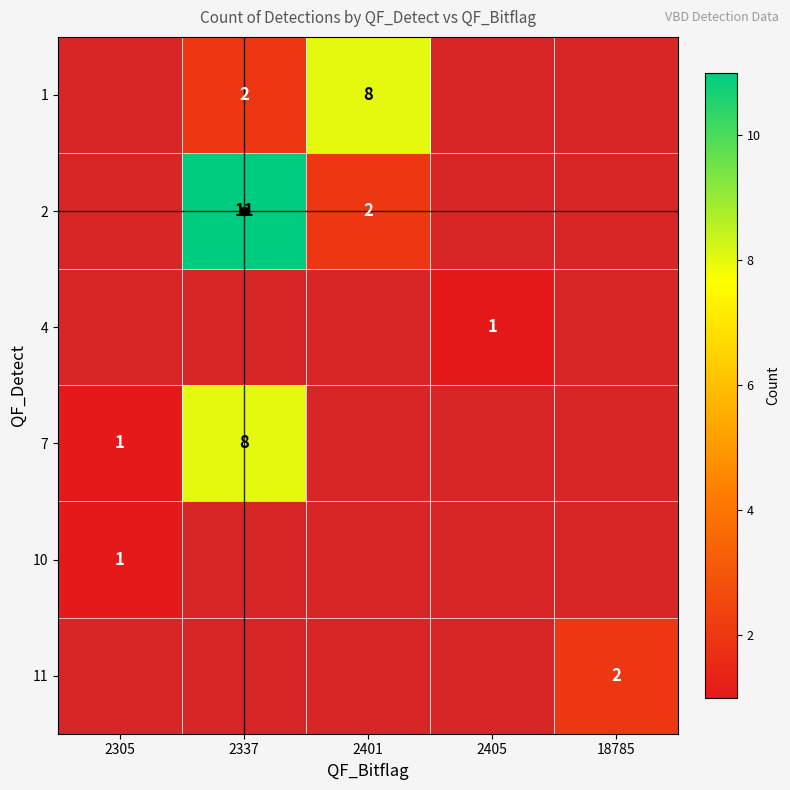

True or false: 10 has a value of 1 at 2305.

True